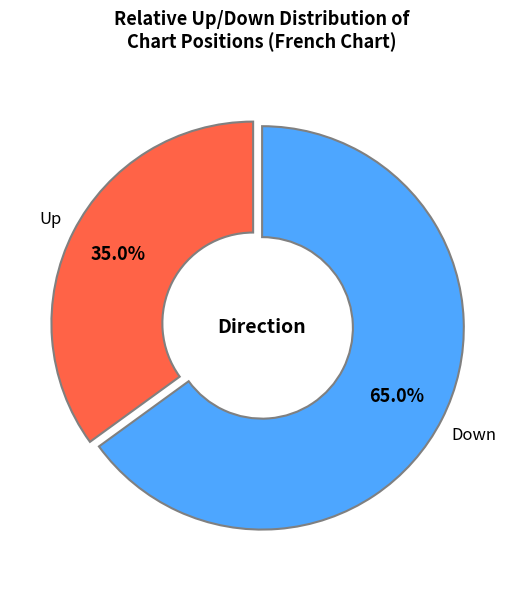

Is there a majority slice in this chart?

Yes